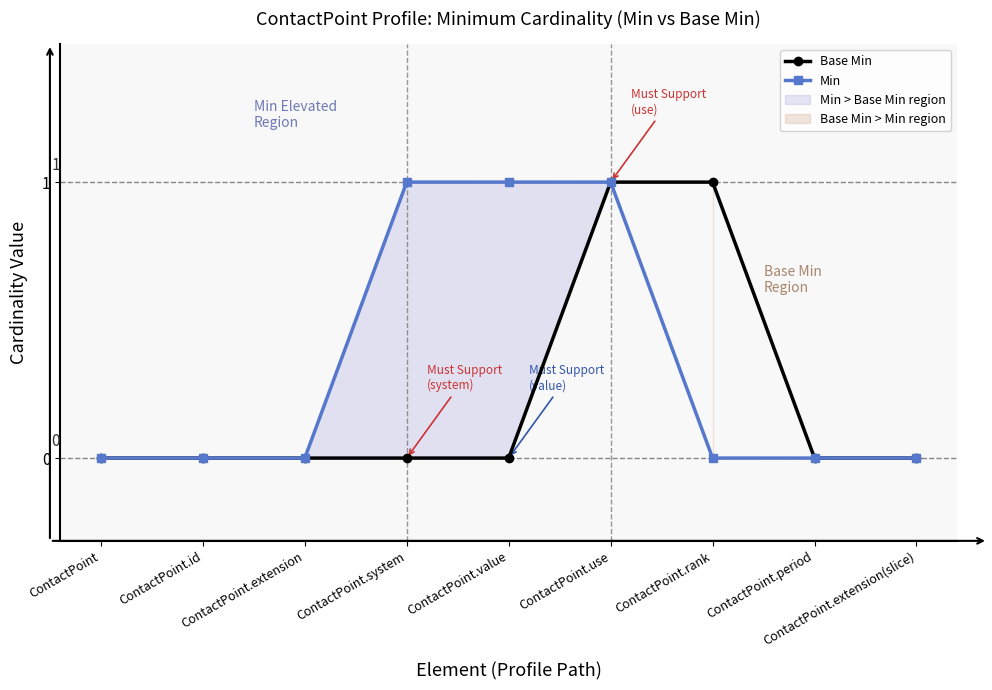

At which category is the sum across all series the highest?

ContactPoint.use